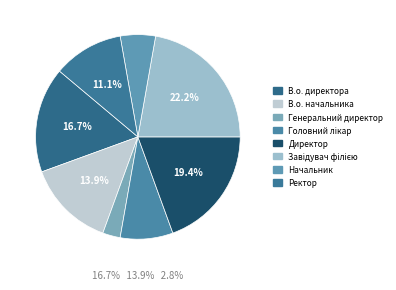

Rank the categories by value from lowest to highest.

Генеральний директор, Начальник, Головний лікар, Ректор, В.о. начальника, В.о. директора, Директор, Завідувач філією